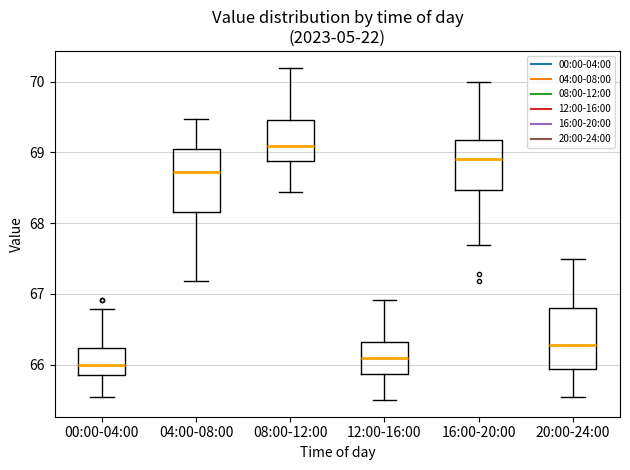

Reading left to right, read every box against the y-axis: the position of its median line, the range the box covers, and the ends of its whiskers. The values are not printed on the chart, so give them approximately, as read against the axis.

00:00-04:00: median 66.0, box 65.9 to 66.2, whiskers 65.6 to 66.8
04:00-08:00: median 68.7, box 68.2 to 69.0, whiskers 67.2 to 69.5
08:00-12:00: median 69.1, box 68.9 to 69.5, whiskers 68.4 to 70.2
12:00-16:00: median 66.1, box 65.9 to 66.3, whiskers 65.5 to 66.9
16:00-20:00: median 68.9, box 68.5 to 69.2, whiskers 67.7 to 70.0
20:00-24:00: median 66.3, box 65.9 to 66.8, whiskers 65.6 to 67.5